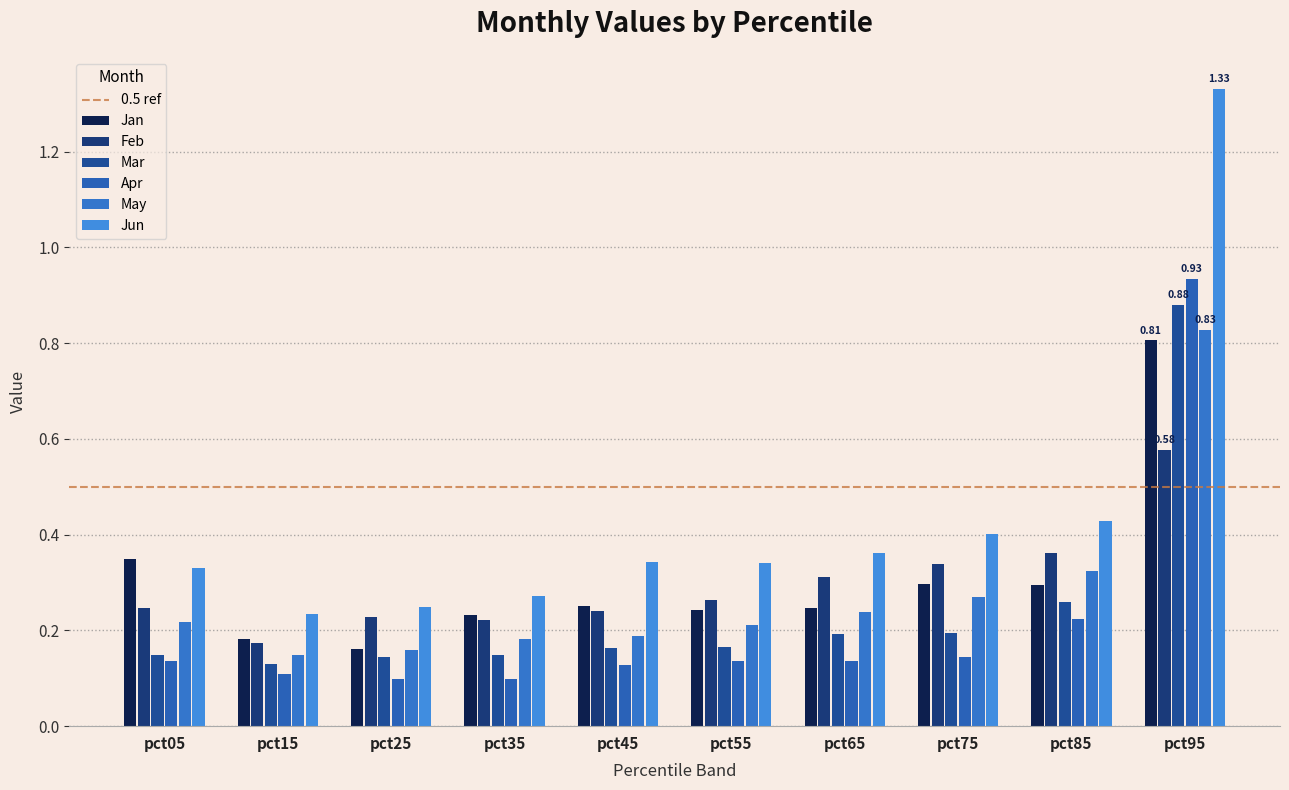

The value of Mar at pct45 is 0.1. True or false?

False